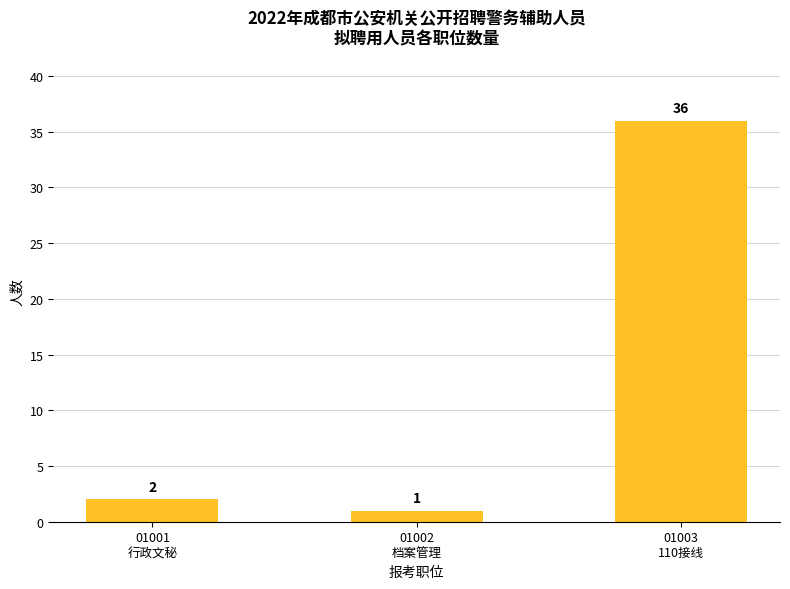

Approximately how many times larger is the value at 01001
行政文秘 compared to 01002
档案管理?

2.0